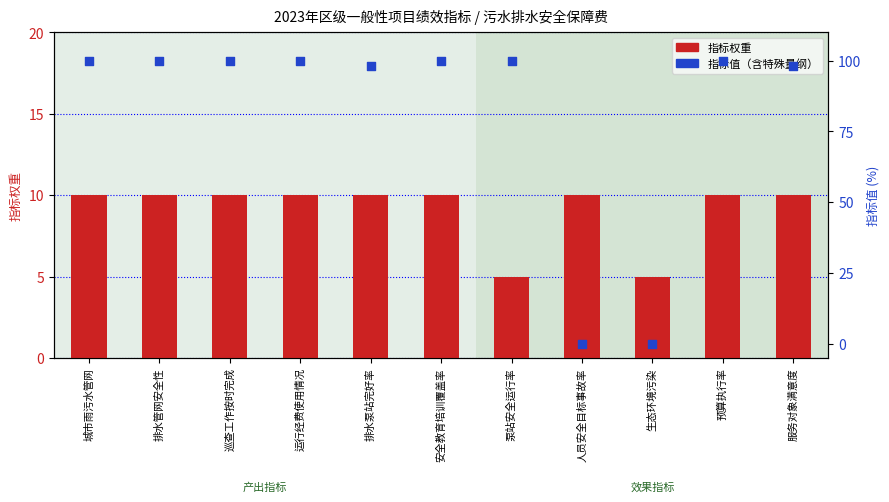

At how many categories does at least one series exceed 55?

9